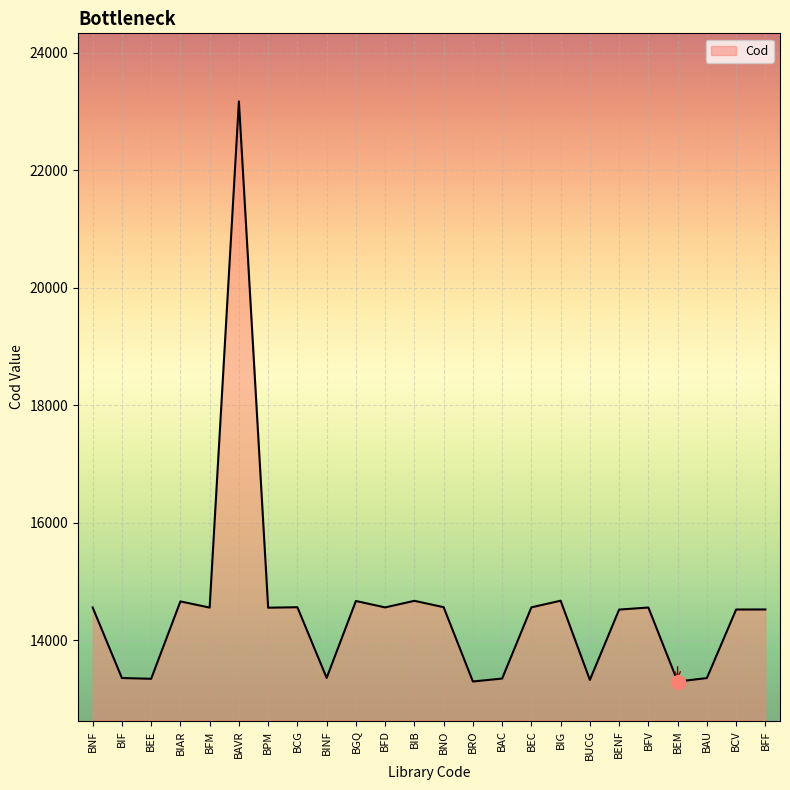

Which has a higher value, BNO or BAU?

BNO